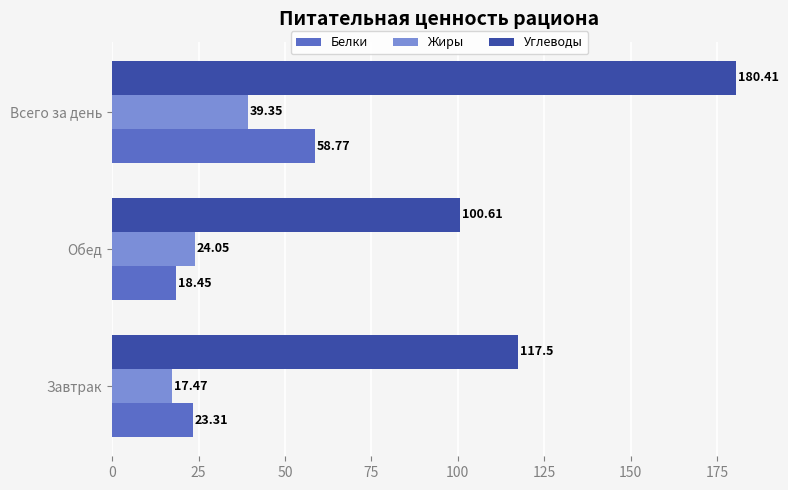

Which category has the lowest value in the Углеводы series?

Обед